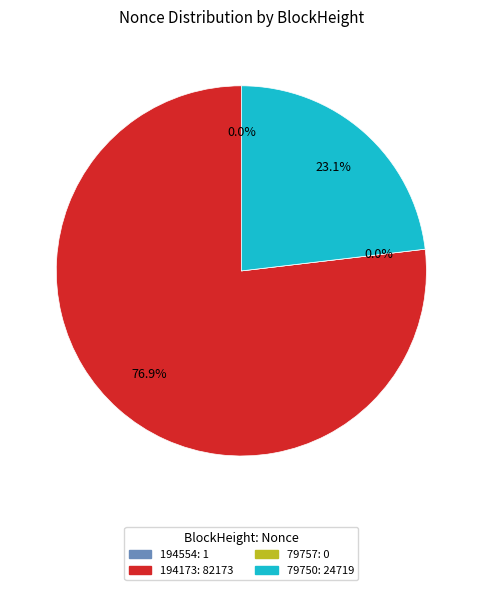

Which category accounts for the majority?

194173